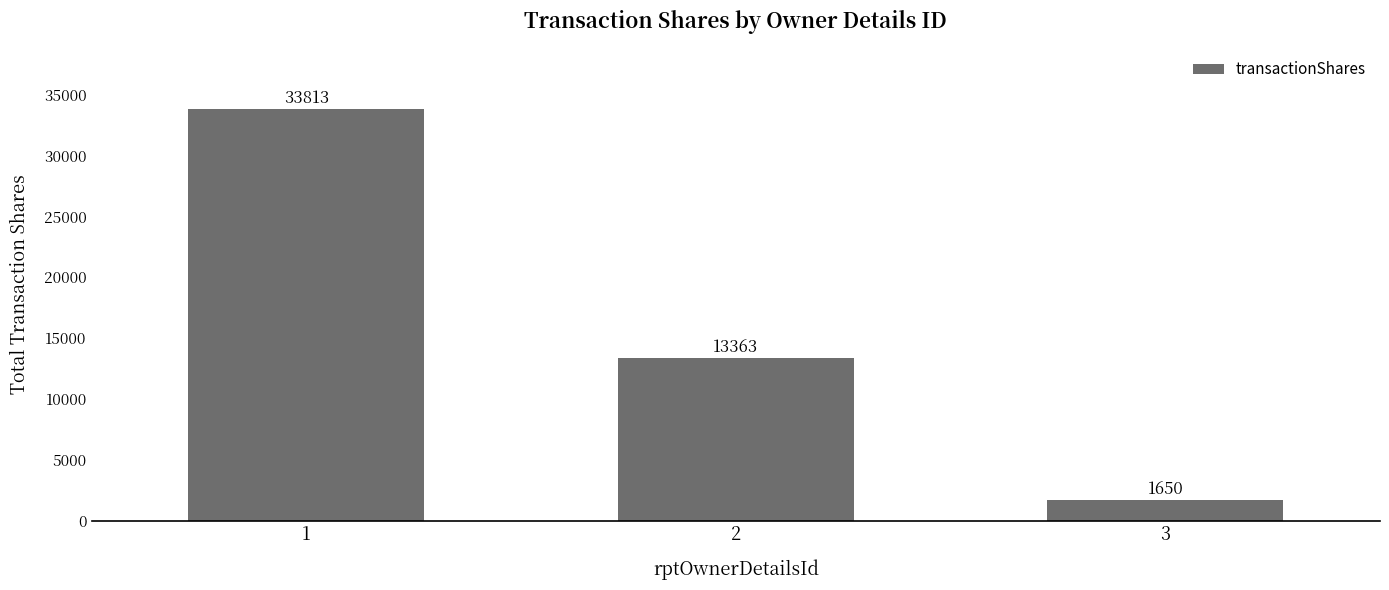

What is the change in value from 1 to 3?

-32163